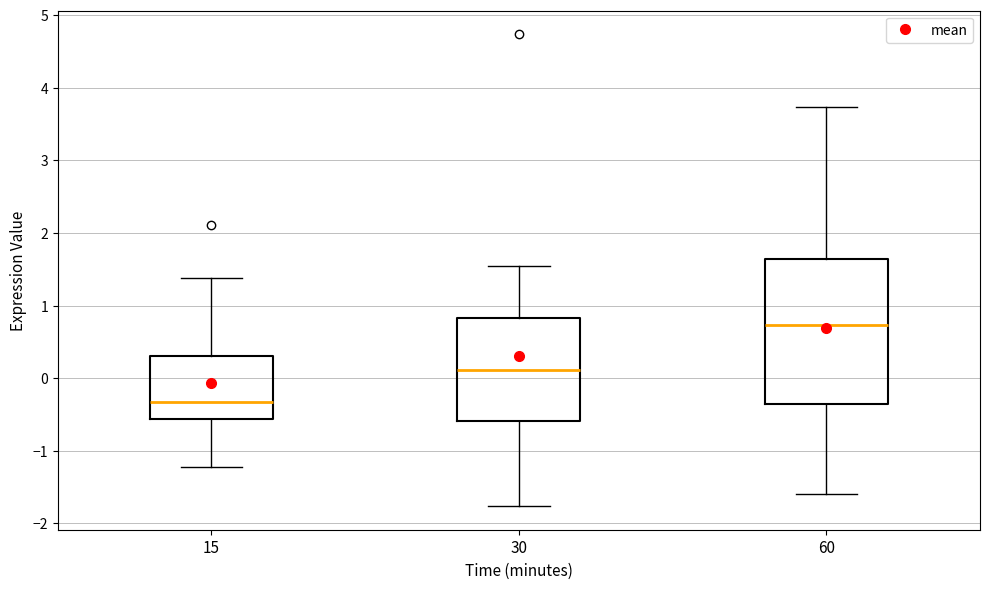

Reading left to right, read every box against the y-axis: the position of its median line, the range the box covers, and the ends of its whiskers. The values are not printed on the chart, so give them approximately, as read against the axis.

15: median -0.3, box -0.6 to 0.3, whiskers -1.2 to 1.4
30: median 0.1, box -0.6 to 0.8, whiskers -1.8 to 1.5
60: median 0.7, box -0.4 to 1.6, whiskers -1.6 to 3.7